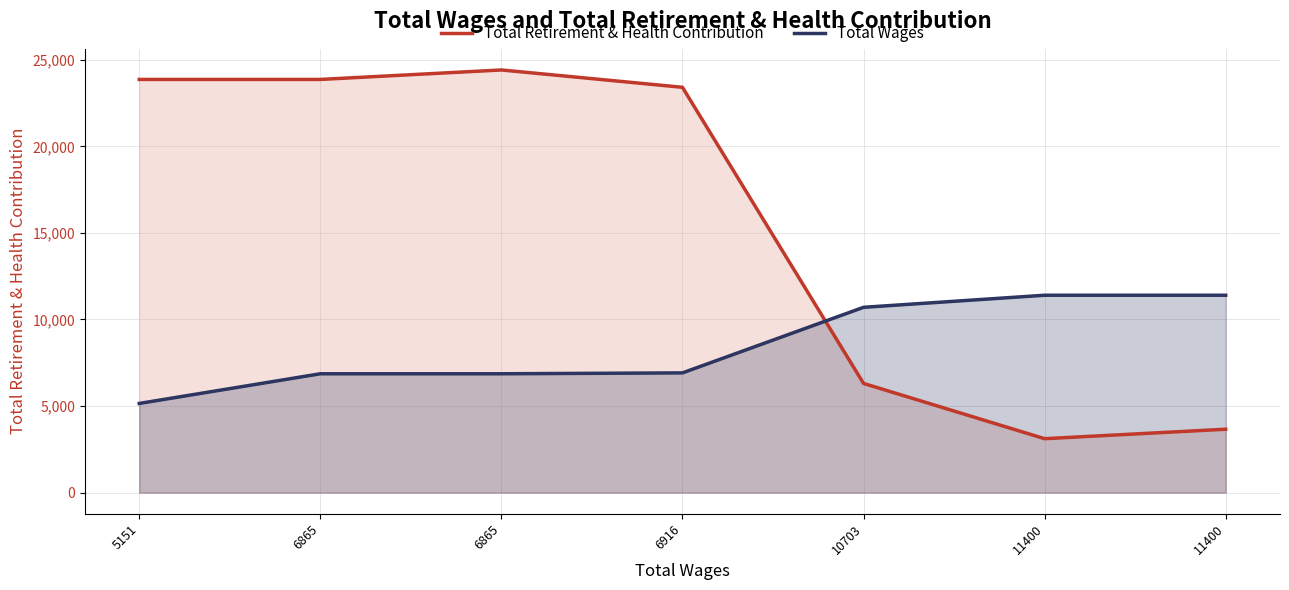

How many values in the Total Wages series exceed 6916?

3